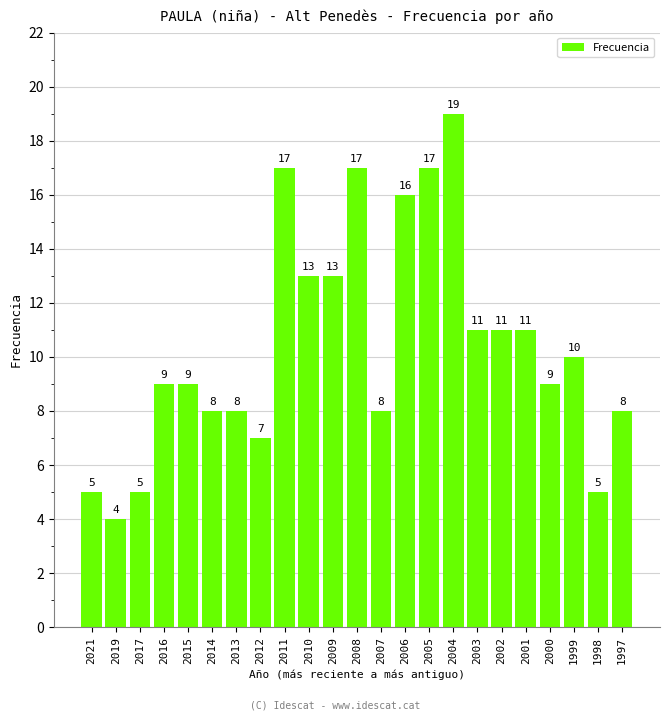

What is the approximate value at 1999, to the nearest 5?

10